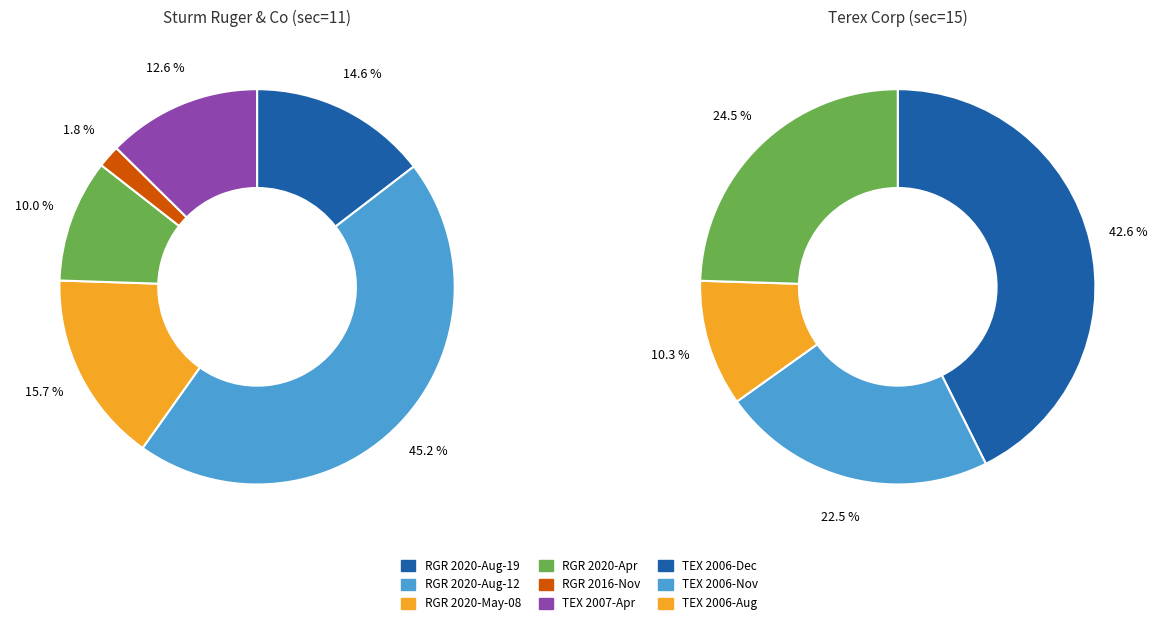

Count the number of slices in the pie.

10